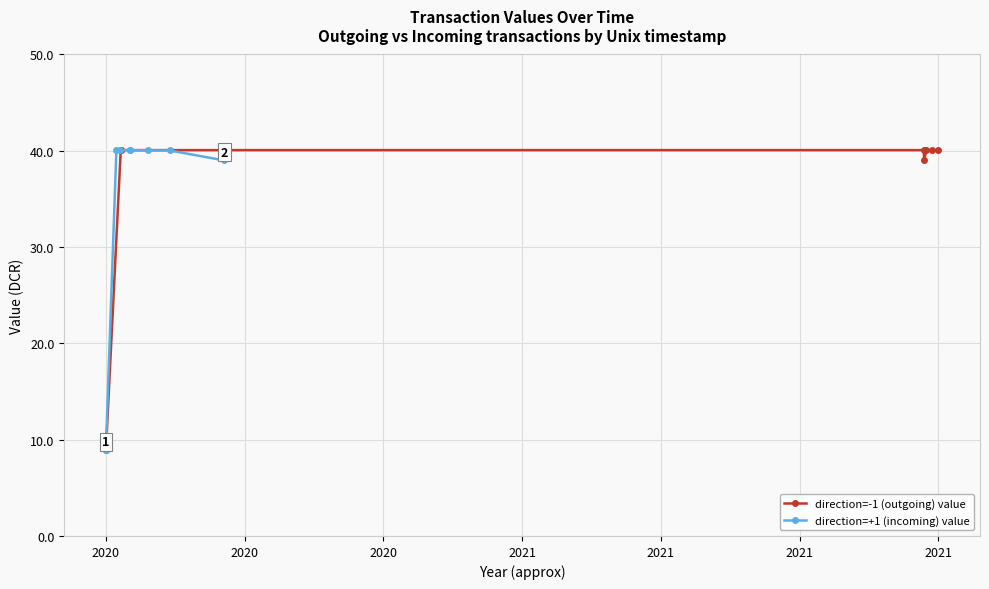

What is the maximum value for direction=-1 (outgoing) value?

40.1